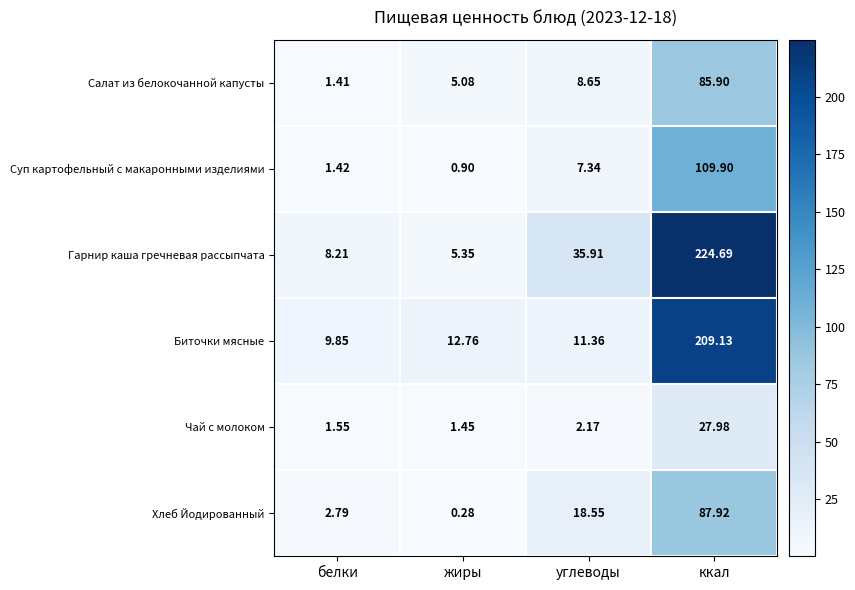

Where does the Хлеб Йодированный series first go above 18?

углеводы